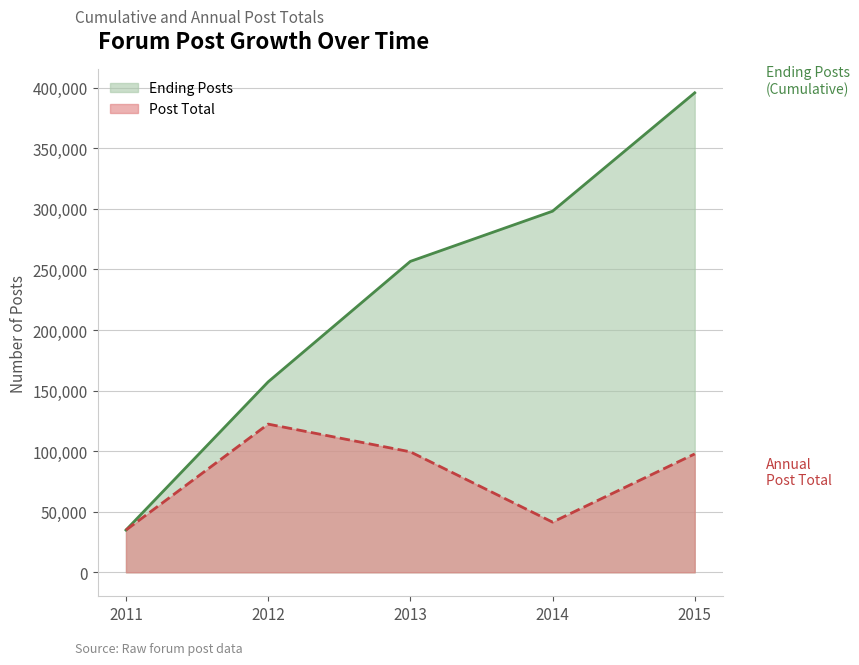

True or false: Post Total and Ending Posts intersect in this chart.

False